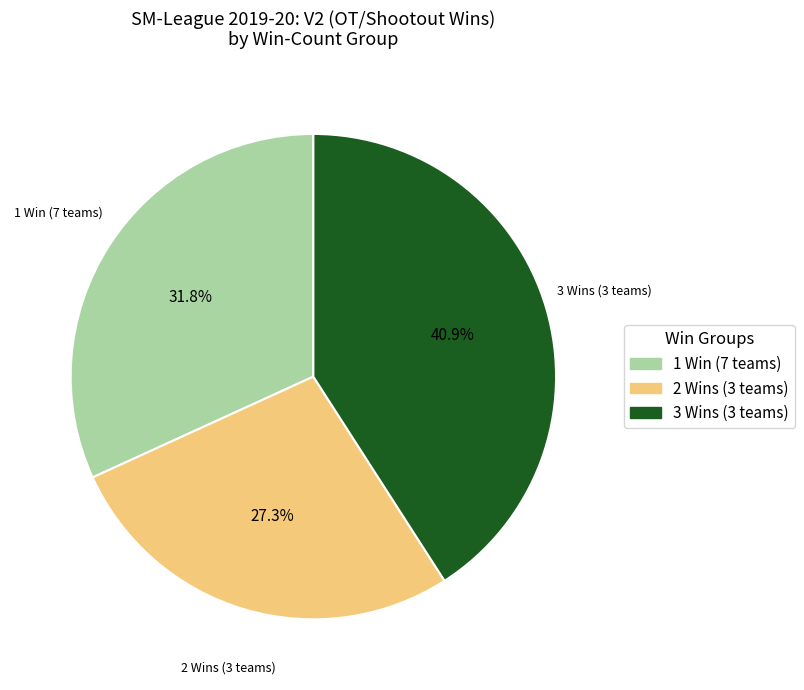

Is there a majority slice in this chart?

No